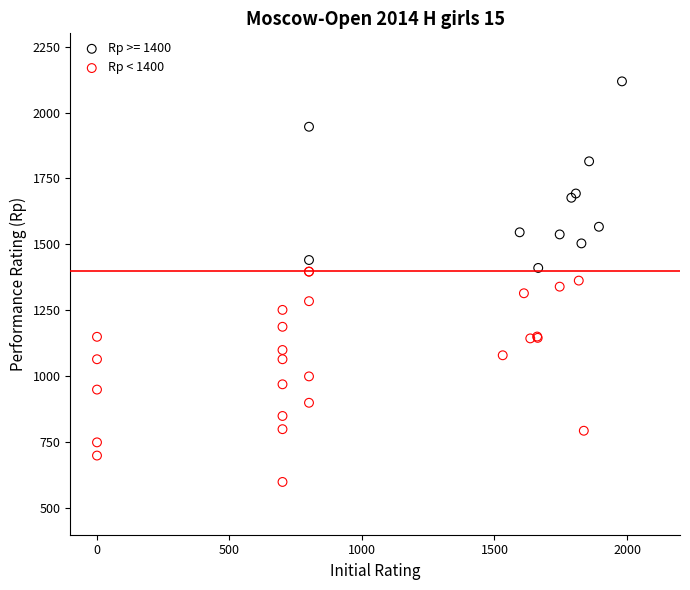

Which series reaches the minimum Y coordinate?

Rp < 1400